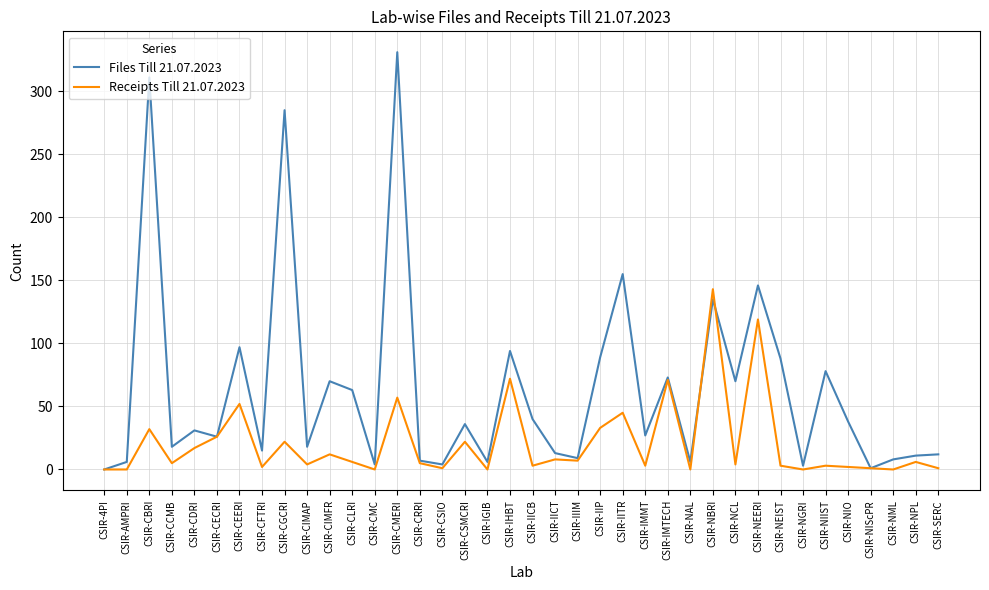

After their last crossing, which series has the higher values: Receipts Till 21.07.2023 or Files Till 21.07.2023?

Files Till 21.07.2023